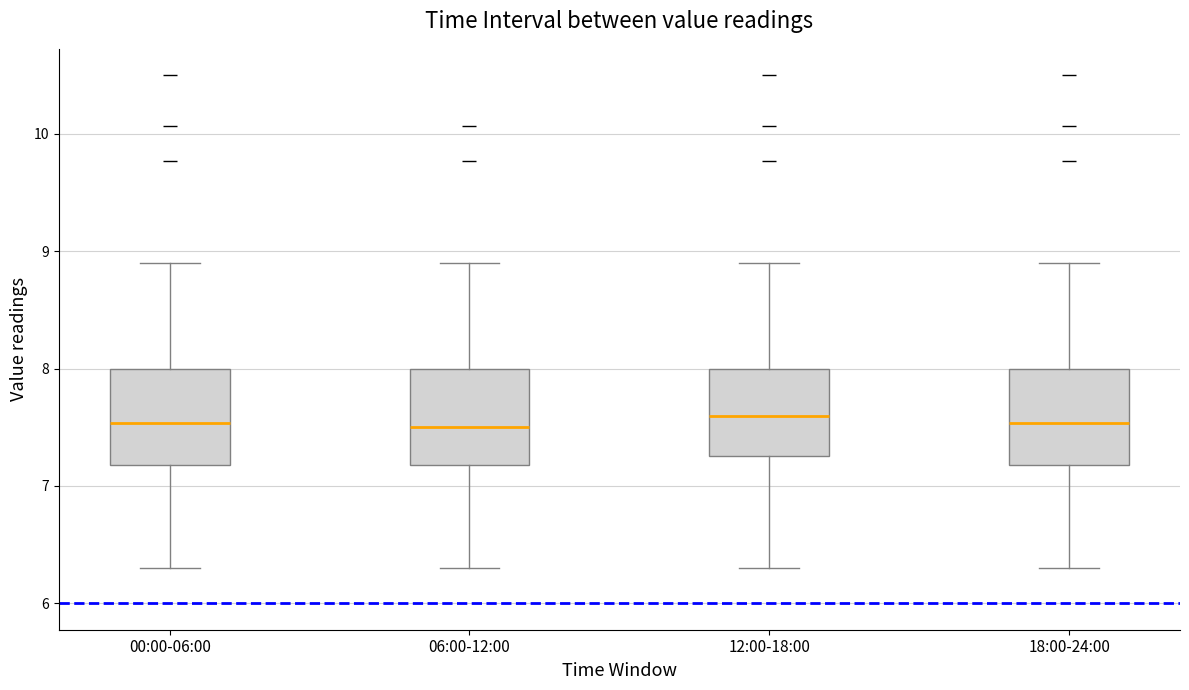

Reading left to right, transcribe this box plot: for each box, give where its median line is, the range the box spans, and where its two whiskers end, as read against the y-axis. The values are not printed on the chart, so give them approximately, as read against the axis.

00:00-06:00: median 7.5, box 7.2 to 8.0, whiskers 6.3 to 8.9
06:00-12:00: median 7.5, box 7.2 to 8.0, whiskers 6.3 to 8.9
12:00-18:00: median 7.6, box 7.3 to 8.0, whiskers 6.3 to 8.9
18:00-24:00: median 7.5, box 7.2 to 8.0, whiskers 6.3 to 8.9